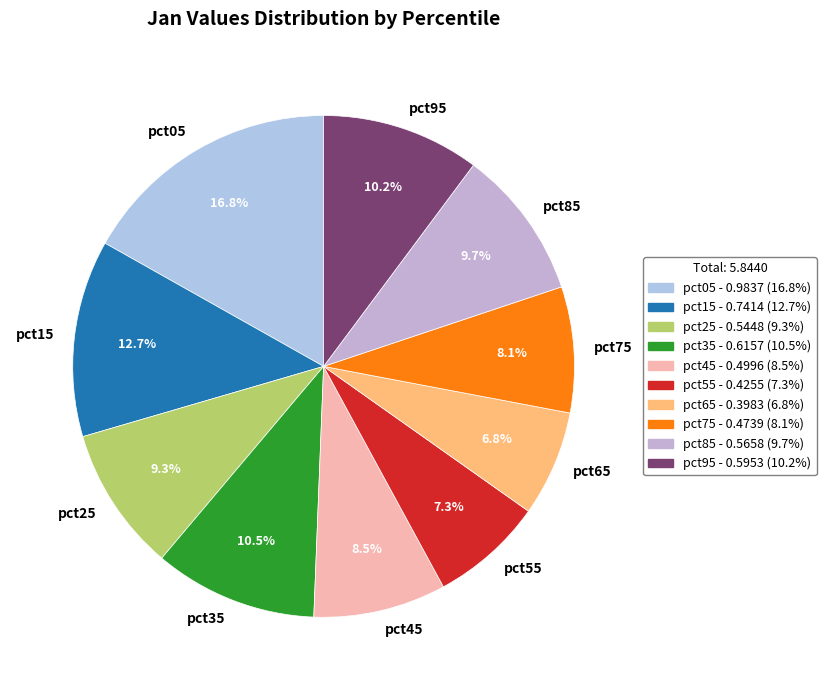

Is pct65 the majority of the pie?

No